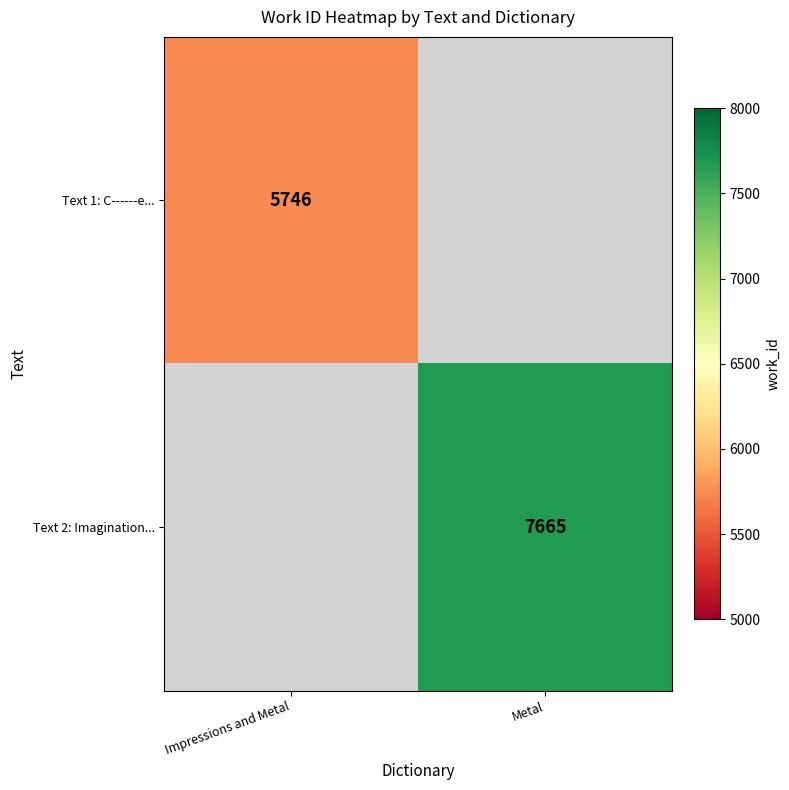

Is it true that Text 1: C------e... equals 5746 at Impressions and Metal?

True